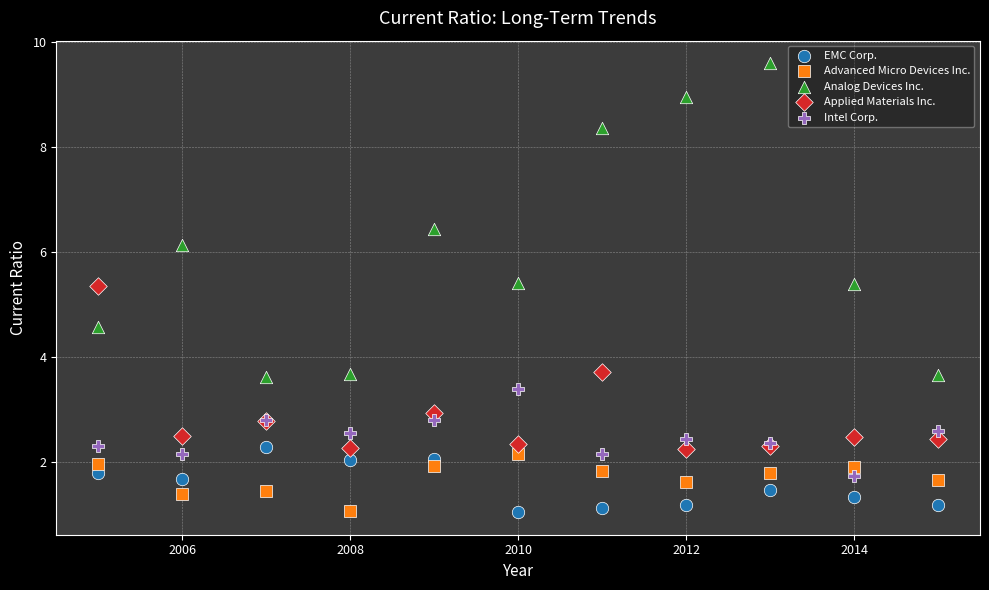

Which series has the widest spread of Y values?

Analog Devices Inc.